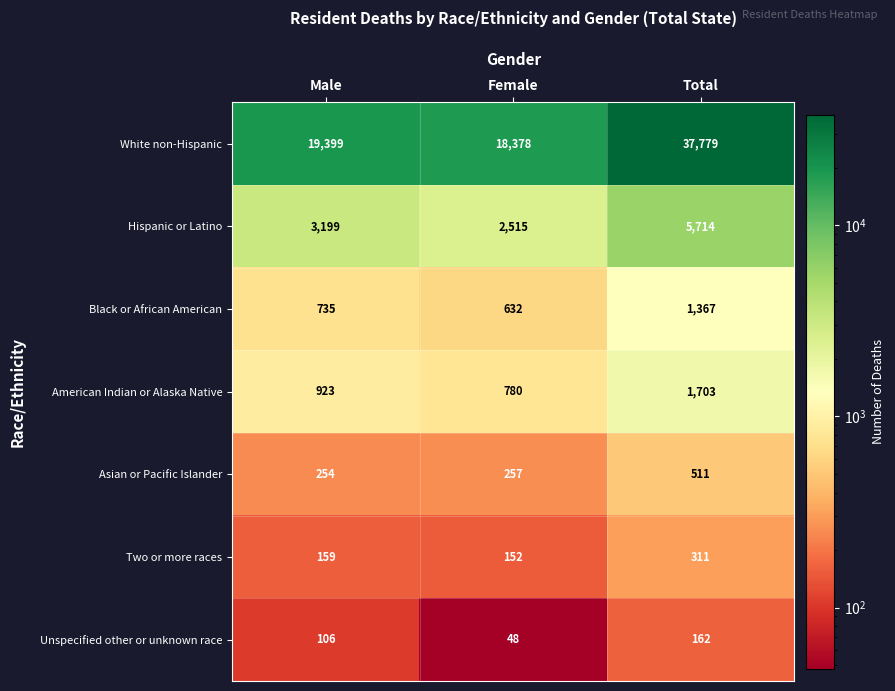

What is the minimum value shown in the chart?

48